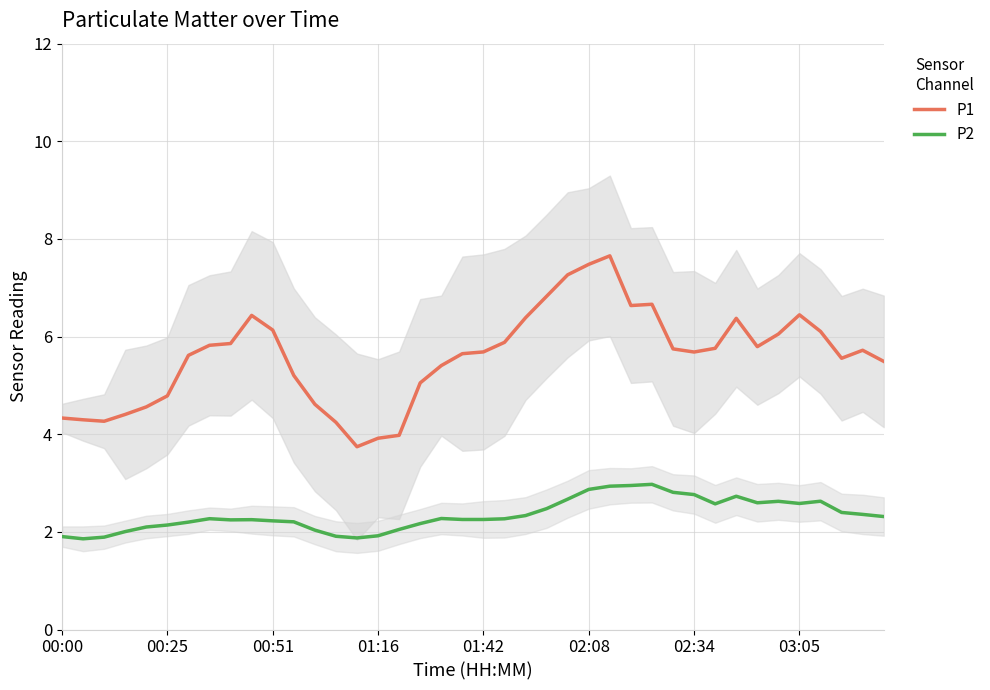

At 17, list the series in order from smallest to largest.

P2, P1